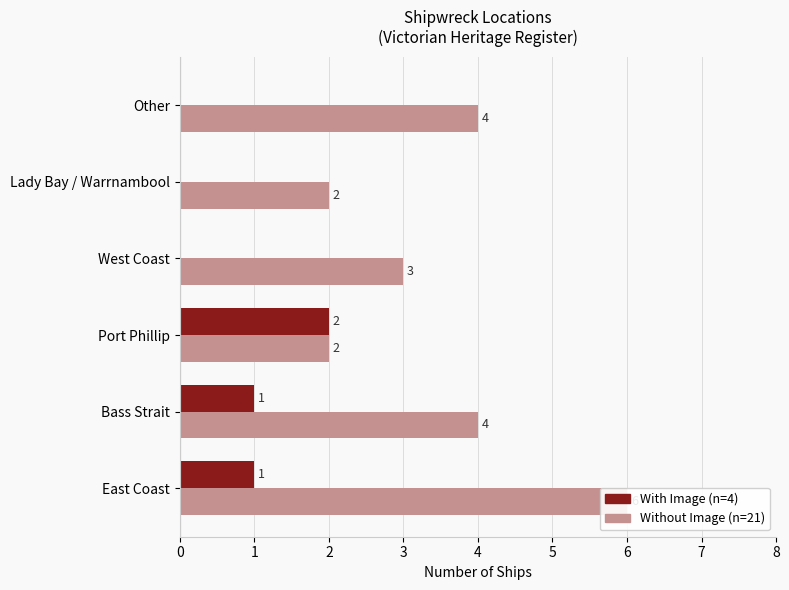

Rank the series by their maximum value, from highest to lowest.

Without Image, With Image